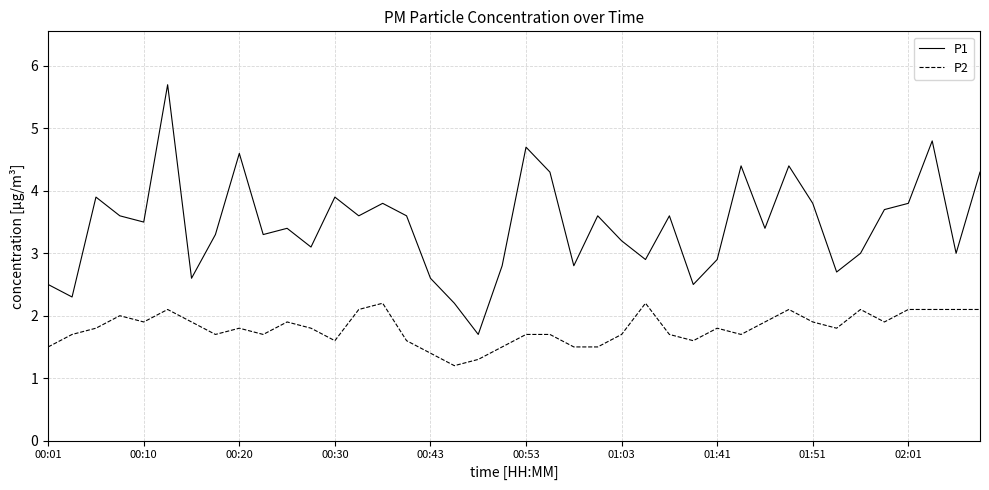

Is this an area chart (filled region under the line)?

No